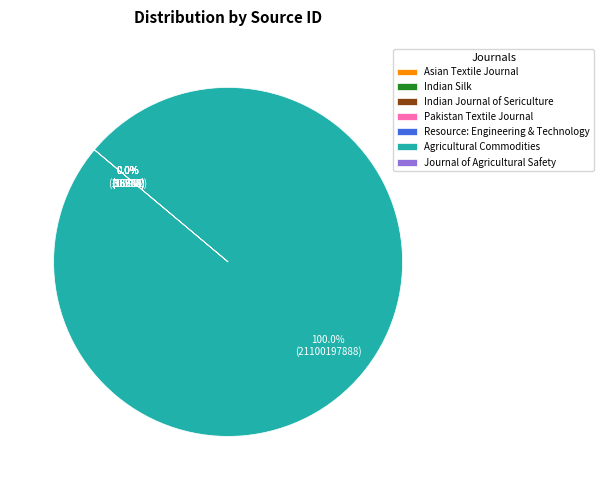

What is the change in value from Resource: Engineering & Technology to Journal of Agricultural Safety?

-57551